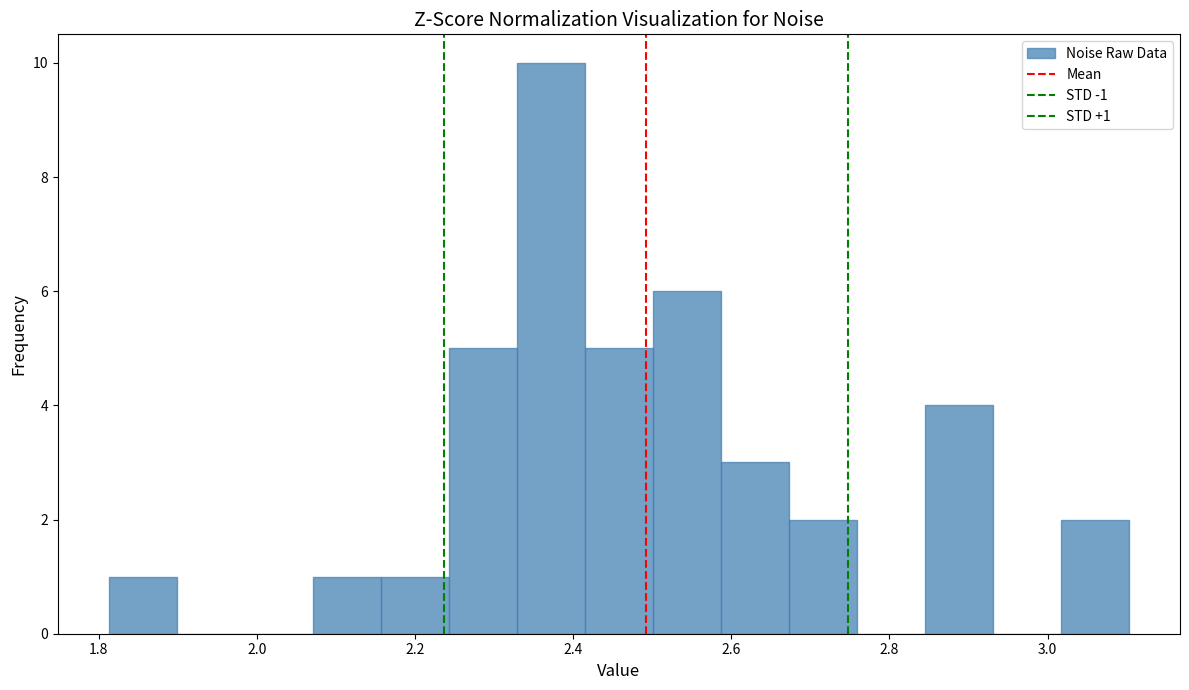

Over which range of the x-axis is the bar tallest?

2.32 to 2.42